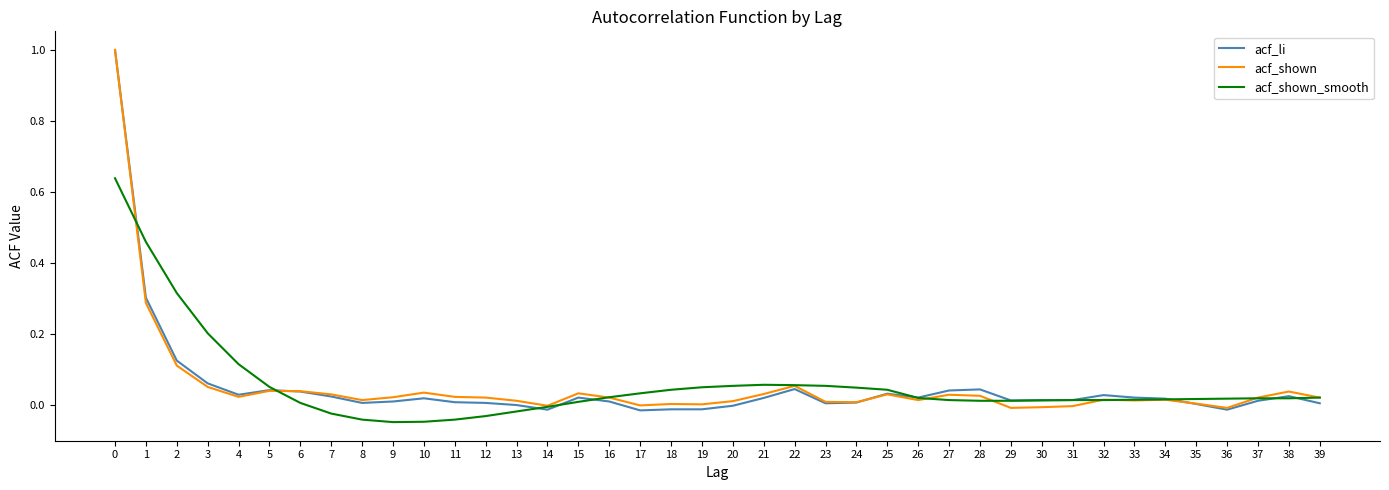

Does the chart display data point markers on the line(s)?

No